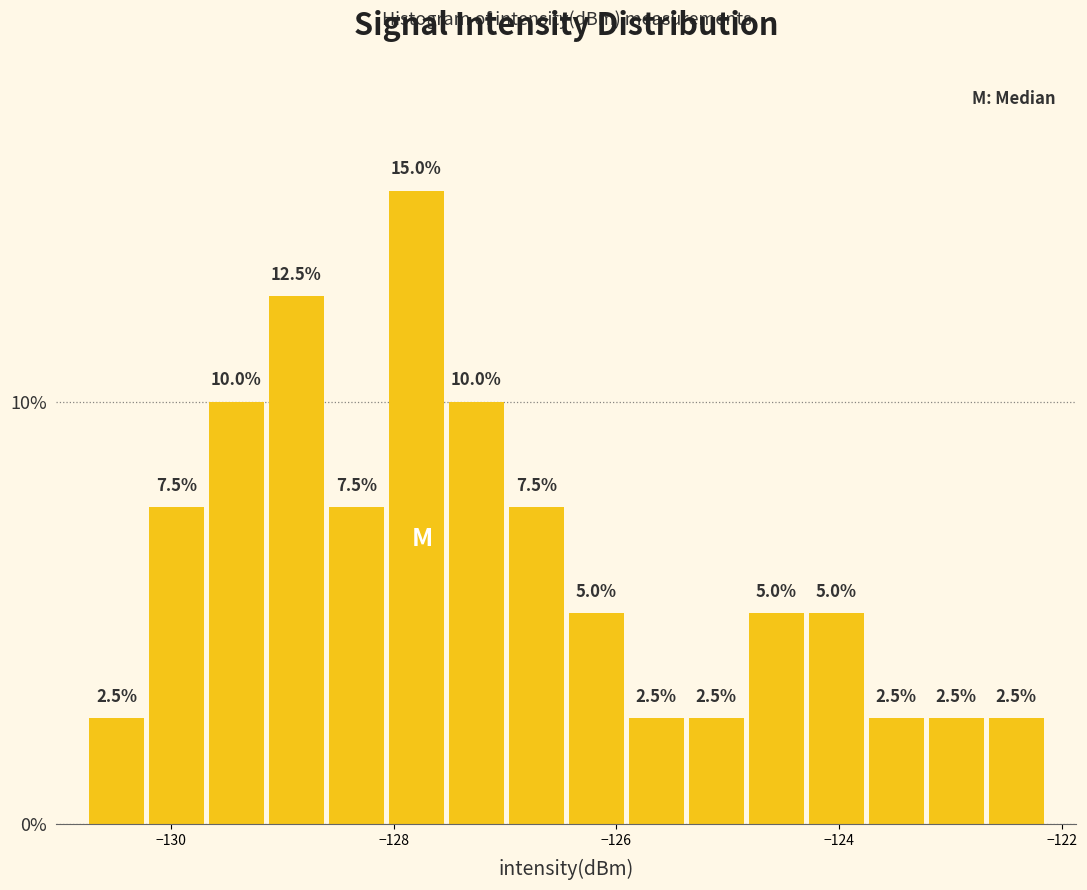

Read against the x-axis, roughly where is the centre of the tallest bar?

-127.8